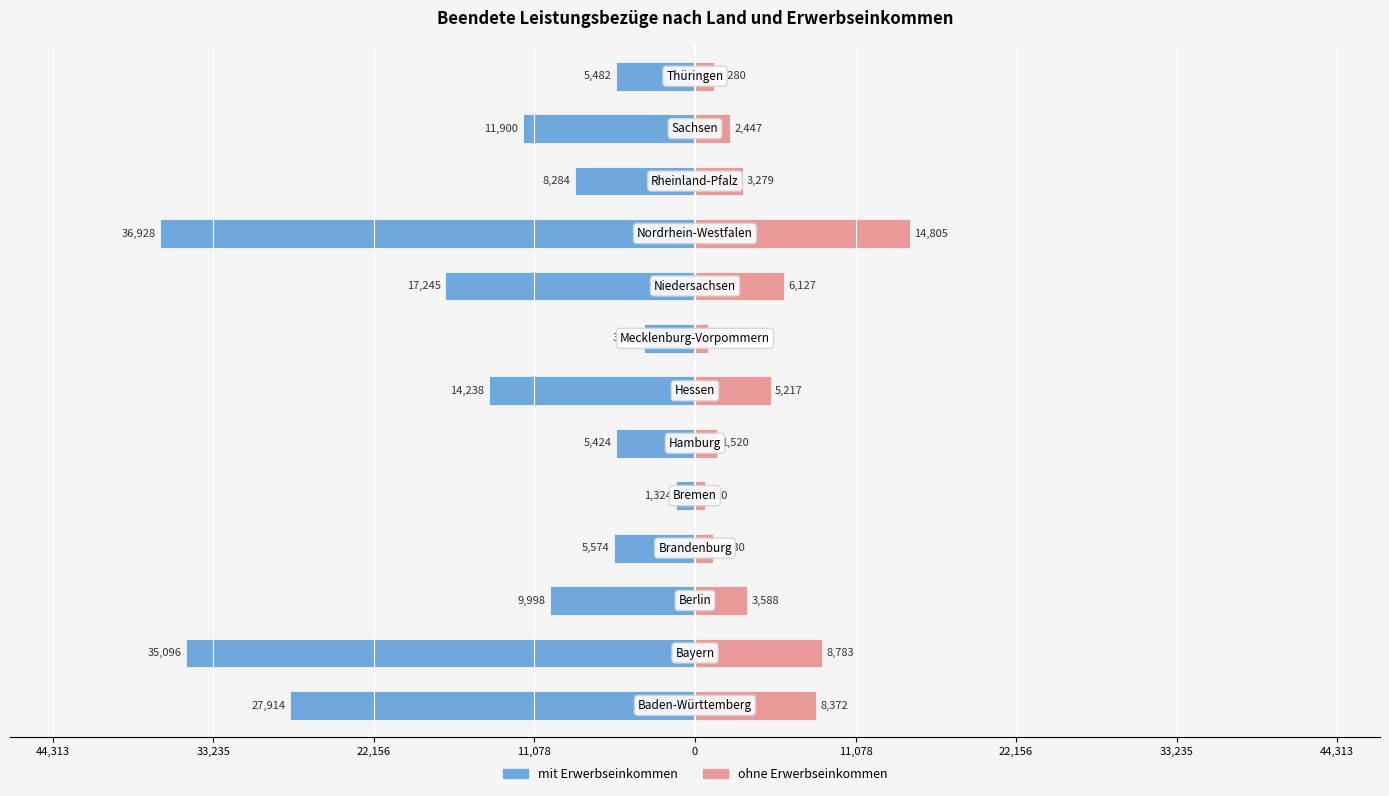

The value of mit Erwerbseinkommen at 33,235 is -1460. True or false?

False